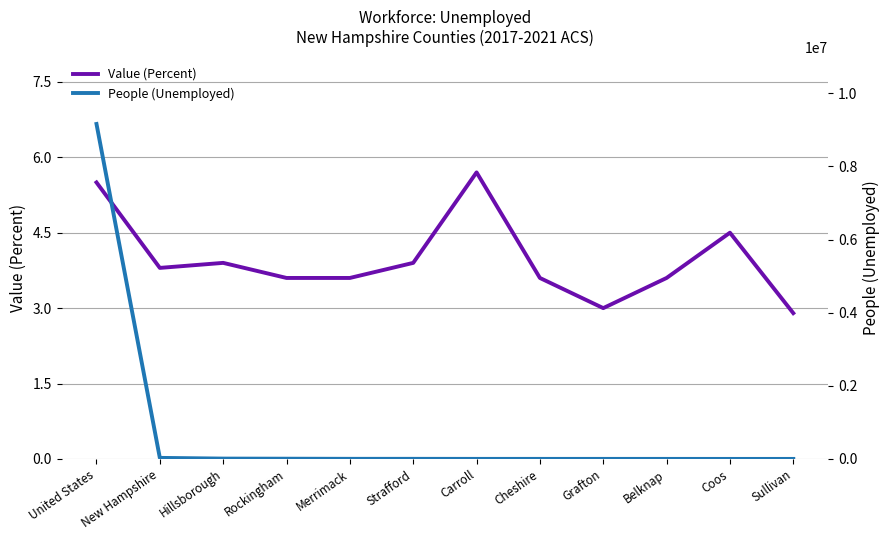

The value of People (Unemployed) at Cheshire is 398.9. True or false?

False